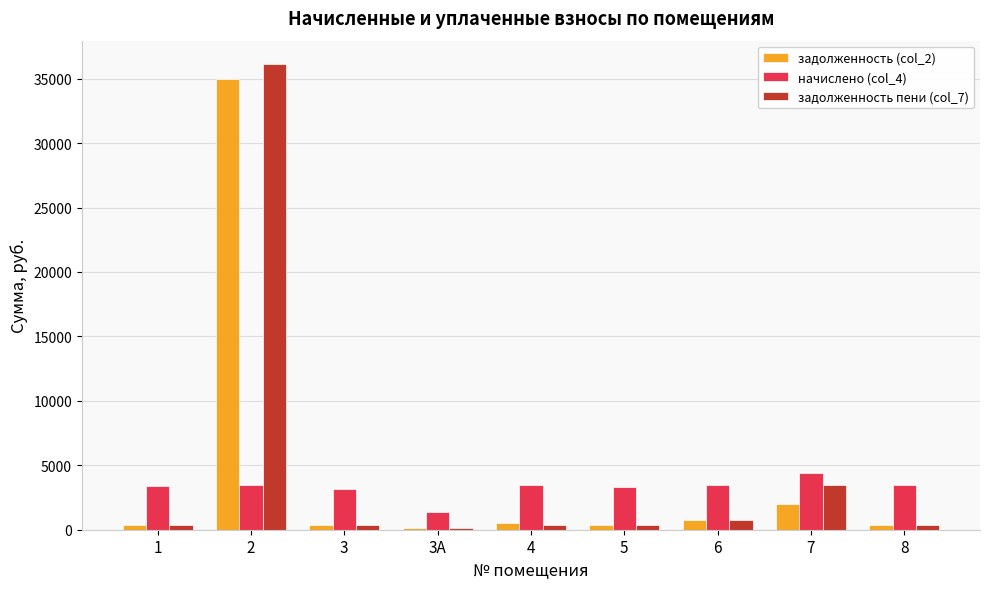

What is the maximum value shown in the chart?

36139.6